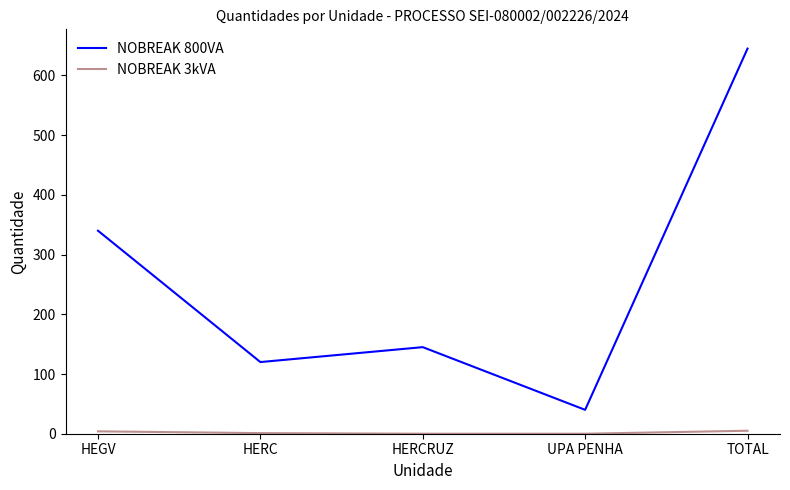

Rank the categories by NOBREAK 800VA value from highest to lowest.

TOTAL, HEGV, HERCRUZ, HERC, UPA PENHA